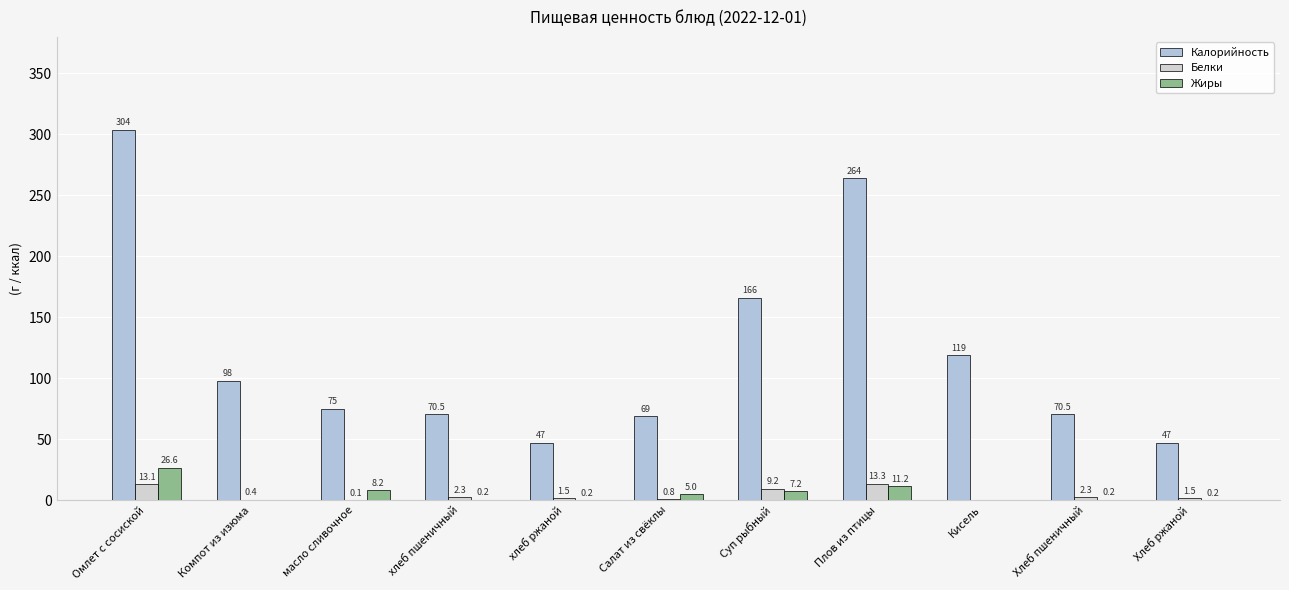

The Калорийность series shows 98.0 at Компот из изюма. True or false?

True